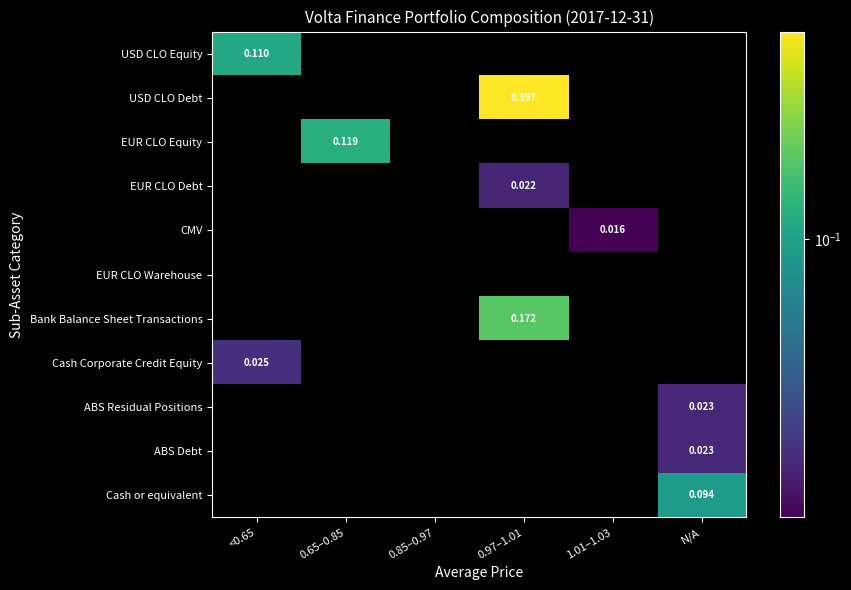

Is the value of CMV at 0.97–1.01 greater than the value of EUR CLO Debt at 0.85–0.97?

No